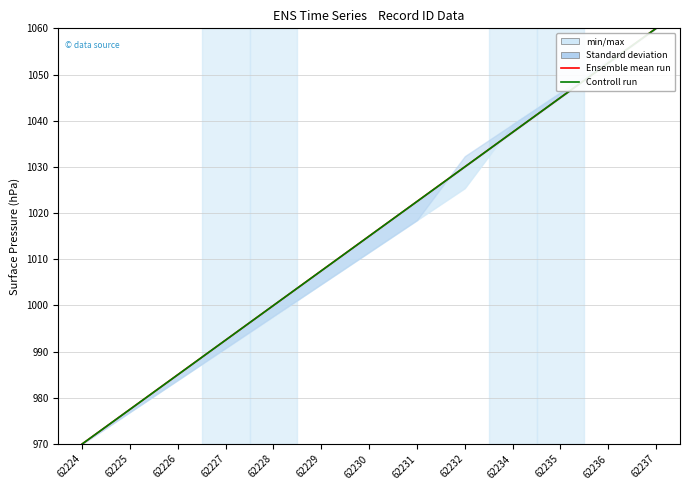

What is the sum of all Controll run values?

13195.0